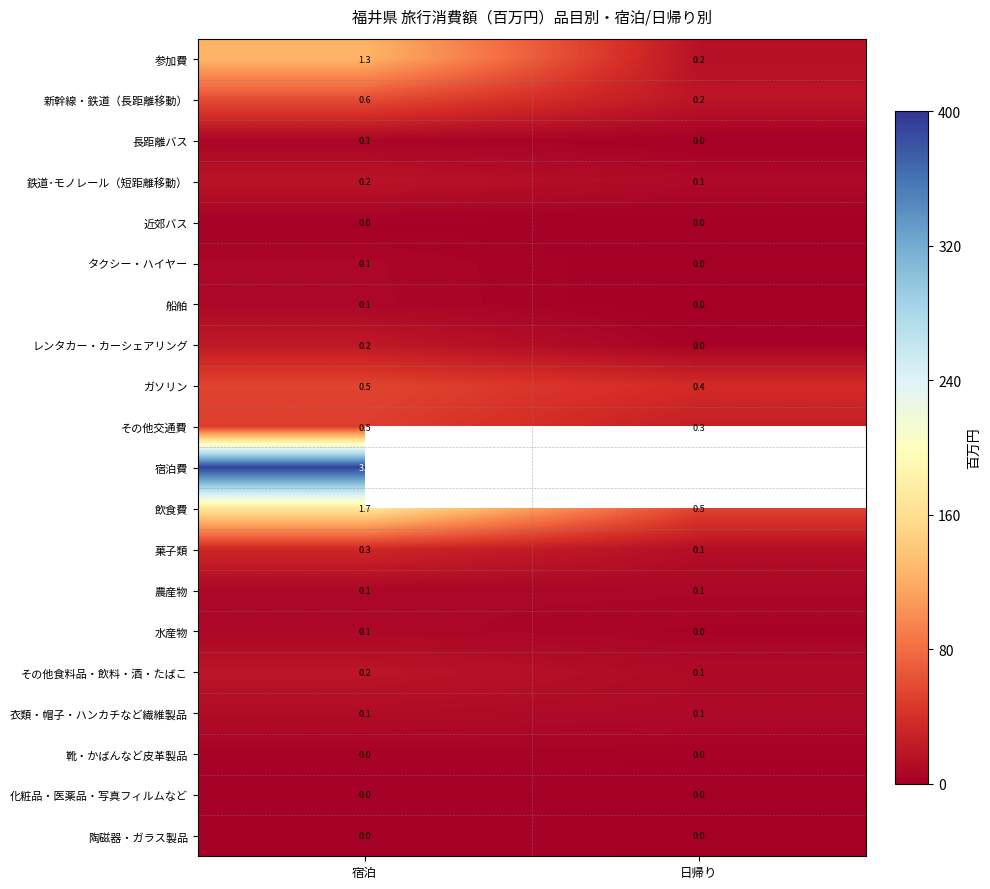

Is the value of 衣類・帽子・ハンカチなど繊維製品 at 宿泊 greater than the value of 新幹線・鉄道（長距離移動） at 宿泊?

No